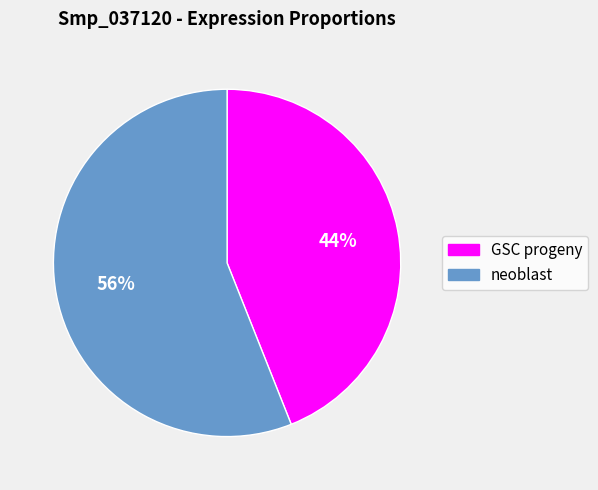

To the nearest percent, what portion does neoblast represent?

56%